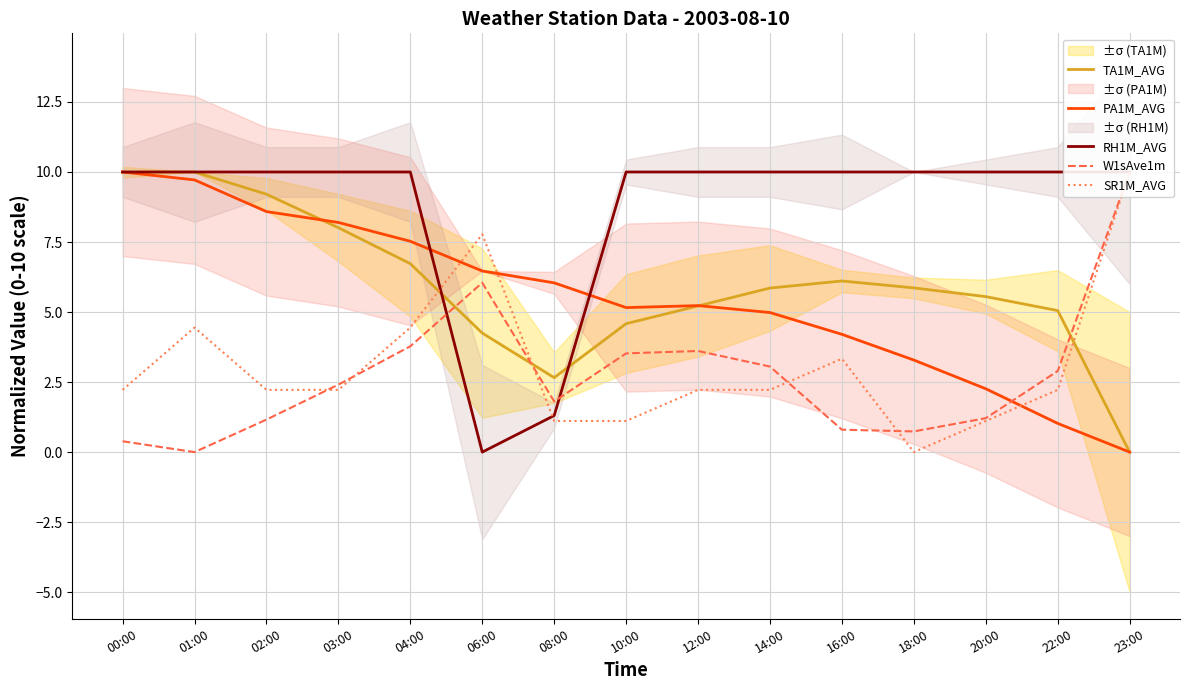

Which category has the lowest value across all series?

23:00